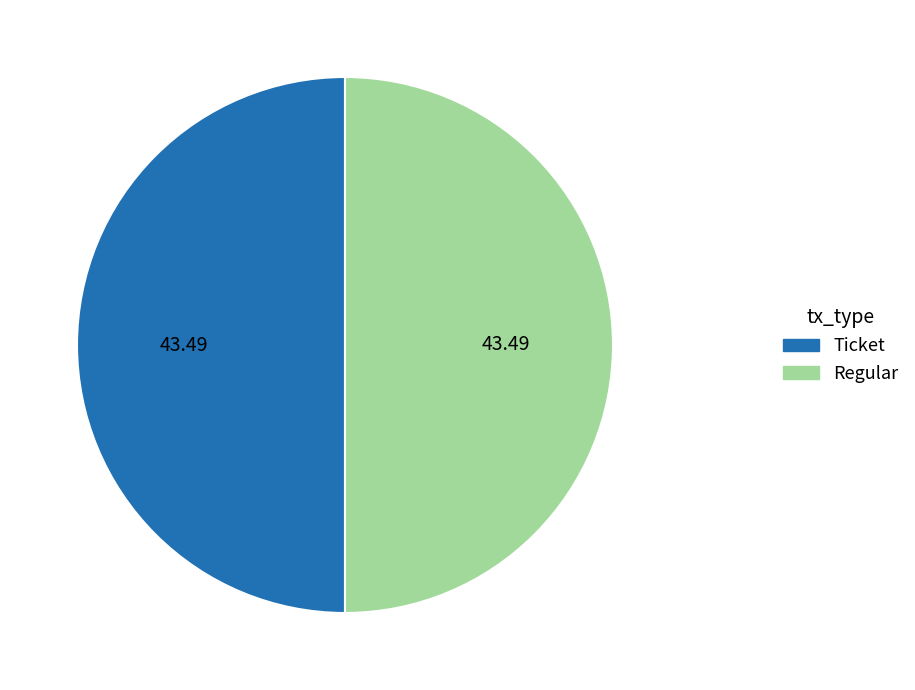

The Ticket slice represents 10% of the pie. True or false?

False